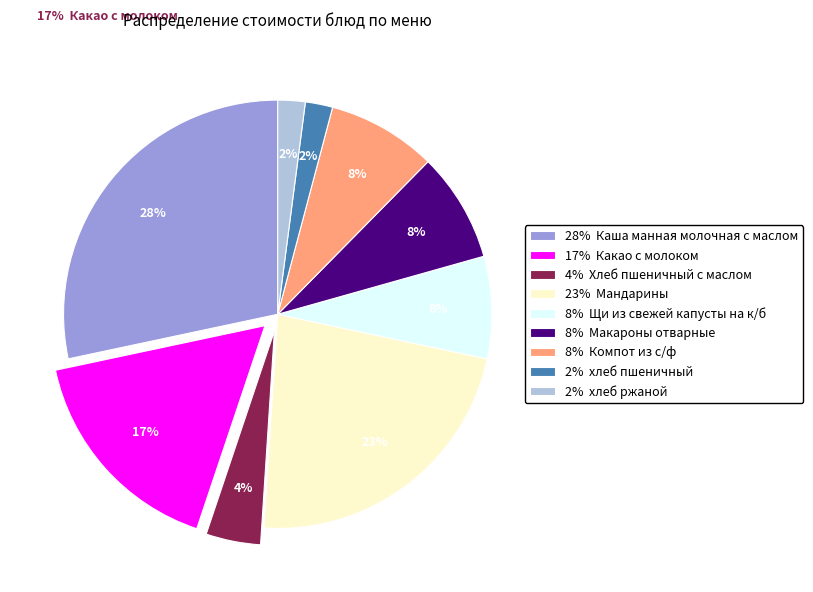

The 28% Каша манная молочная с маслом slice represents 28% of the pie. True or false?

True